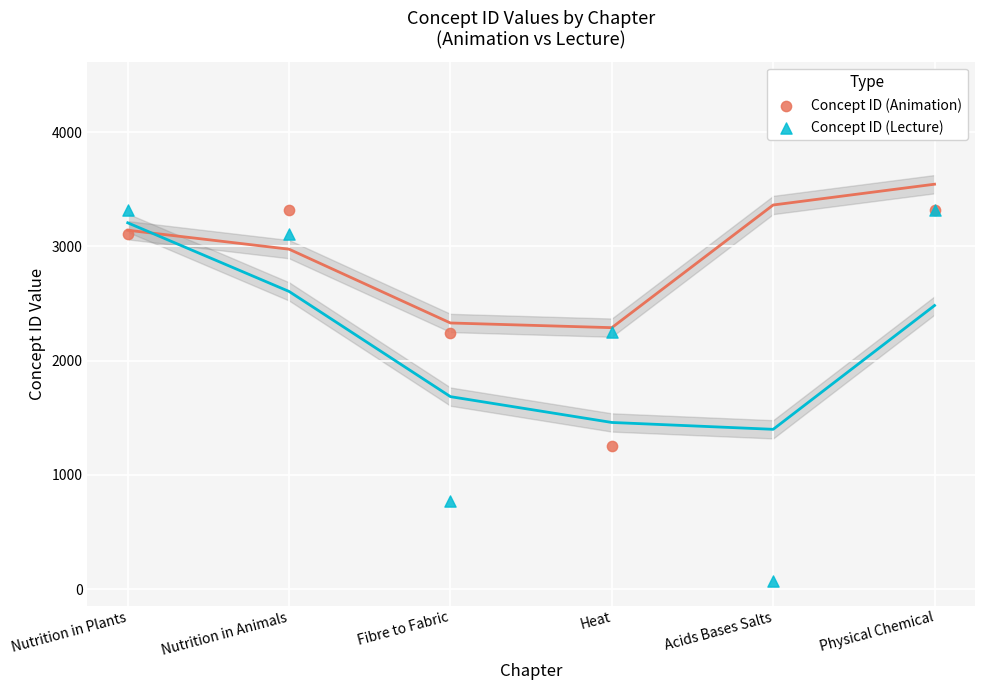

What are all the series names shown in the legend?

Concept ID (Animation), Concept ID (Lecture)